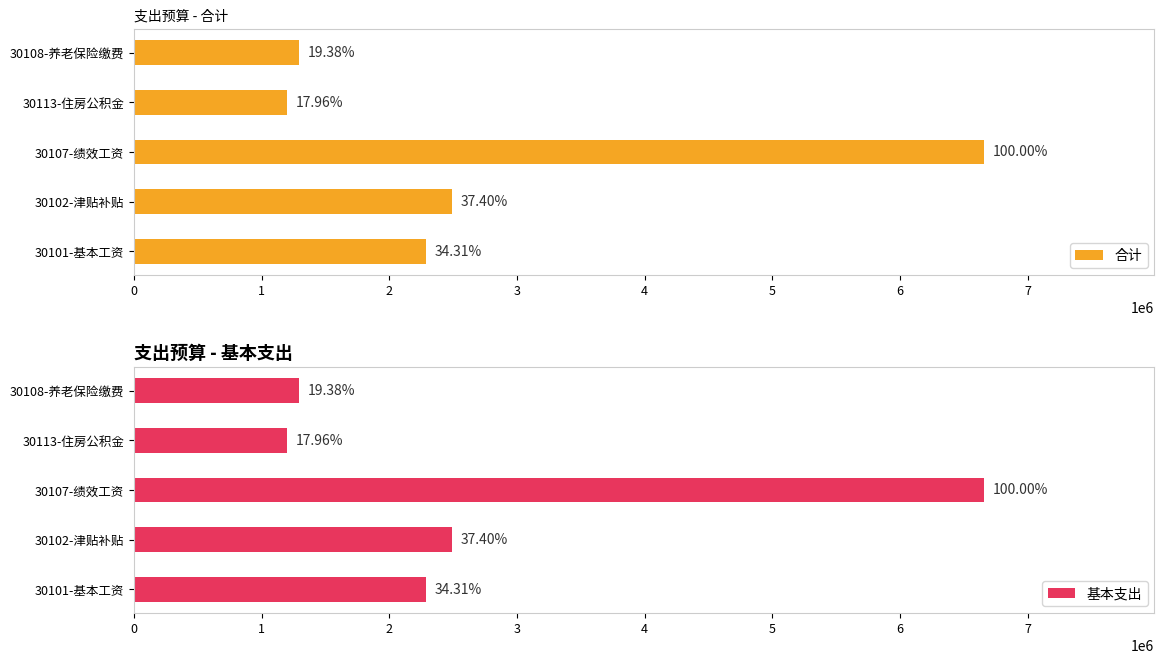

Does the chart contain stacked bars?

No